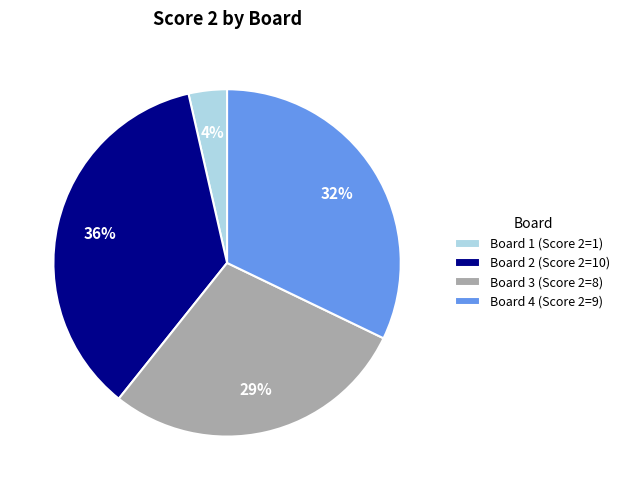

How many segments does this pie chart have?

4